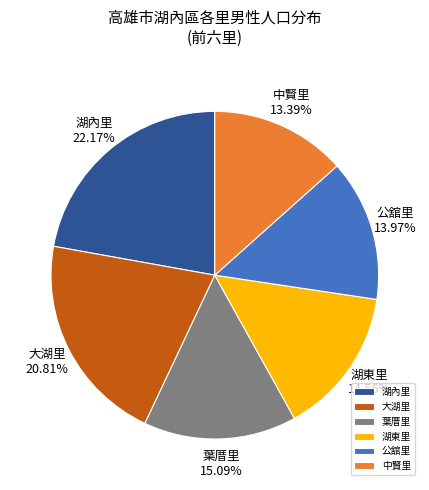

Is 湖內里 the majority of the pie?

No